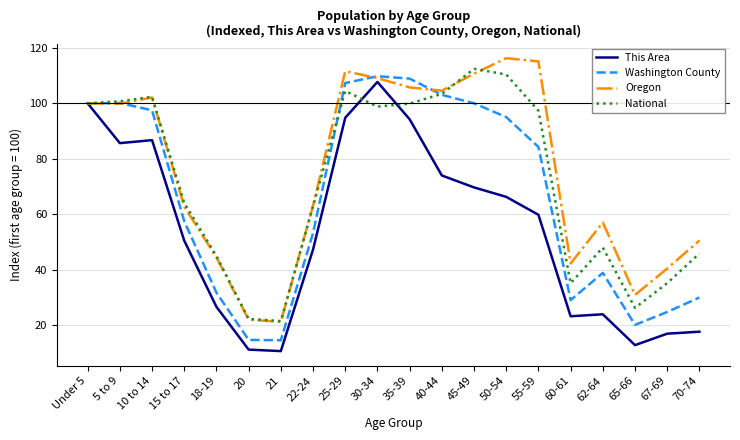

What is the maximum value for This Area?

107.7